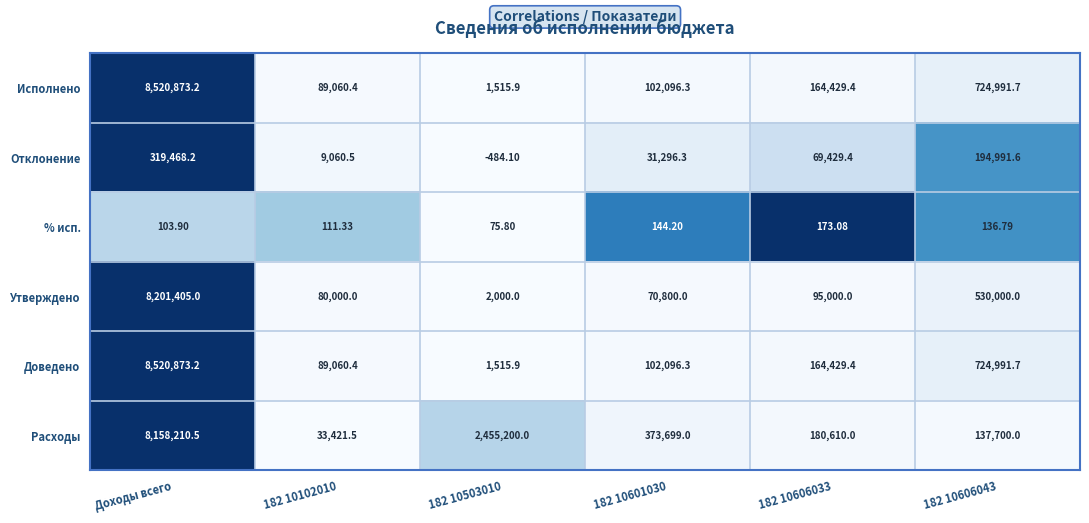

Which series has the largest total across all categories?

Расходы